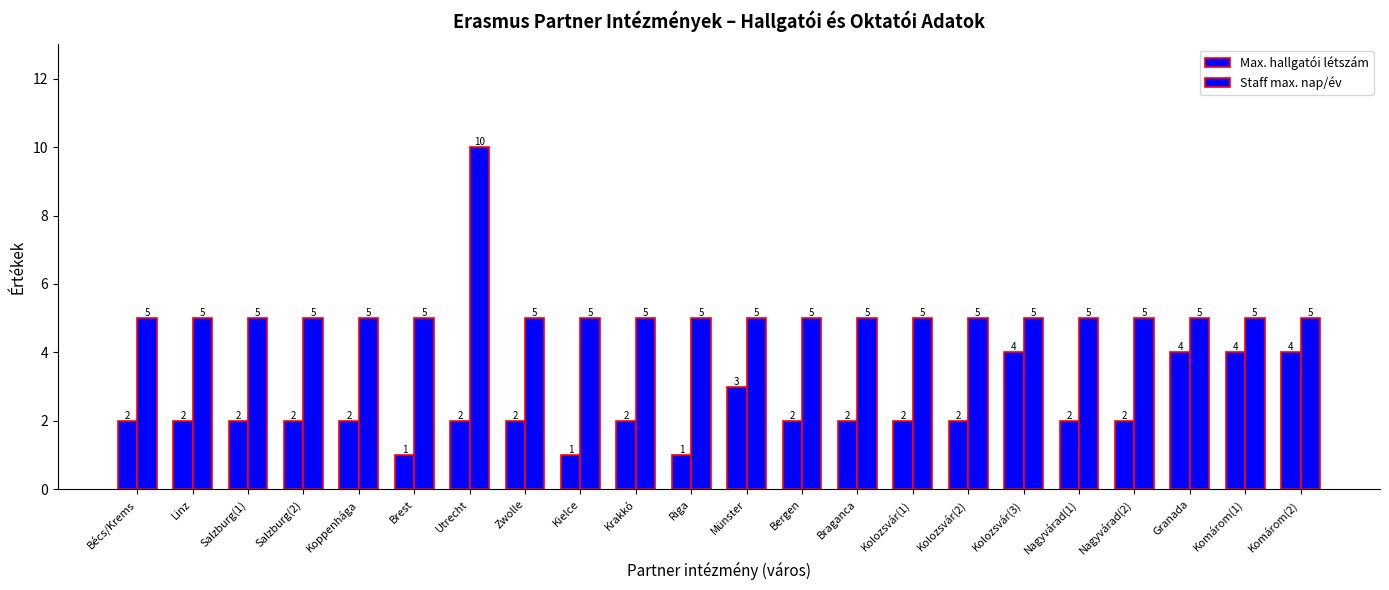

What is the spread (max minus min) of values at Bécs/Krems?

3